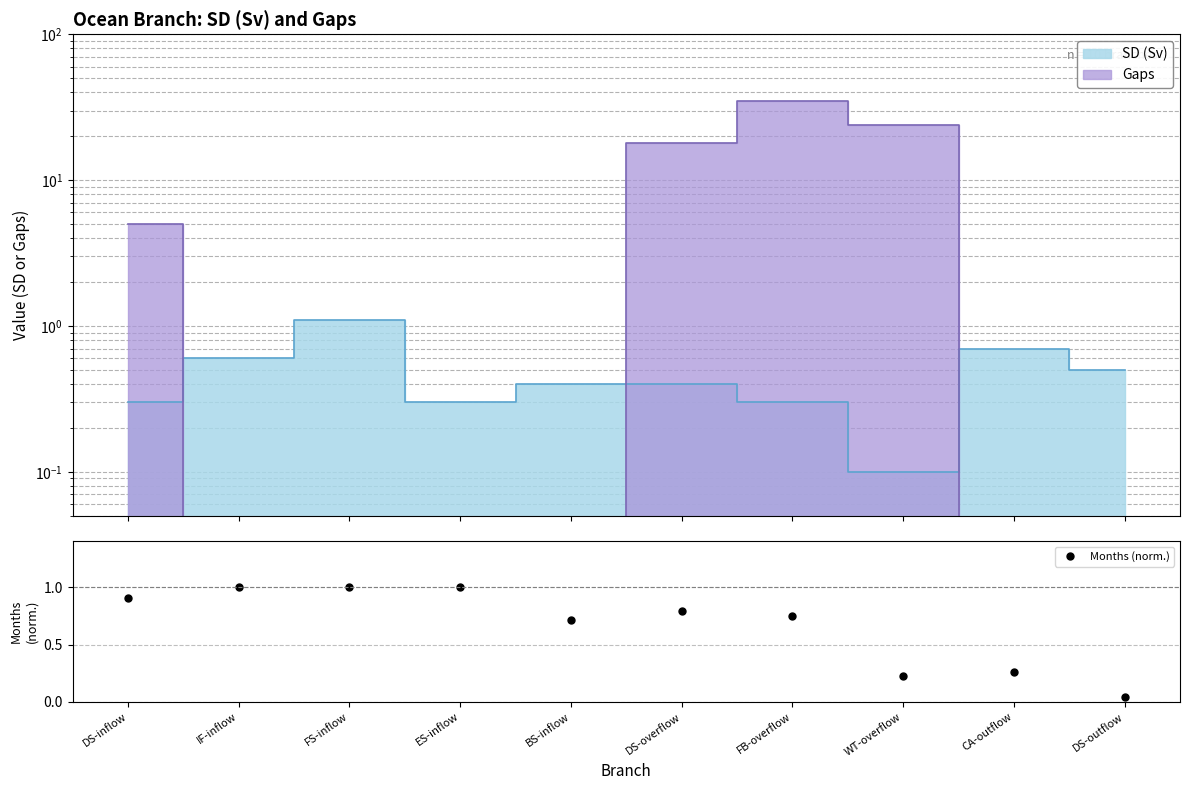

Which category has the lowest value across all series?

DS-outflow